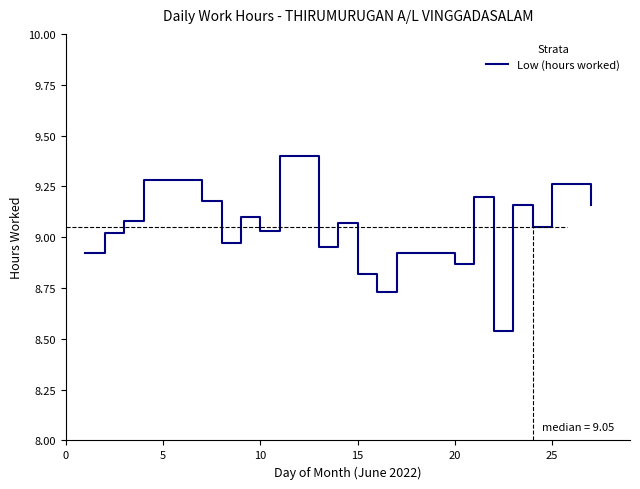

What is the greatest value displayed?

9.4